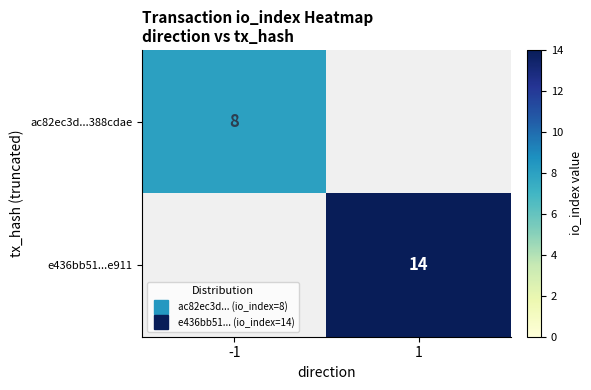

Which series has the widest spread of values?

e436bb51...e911